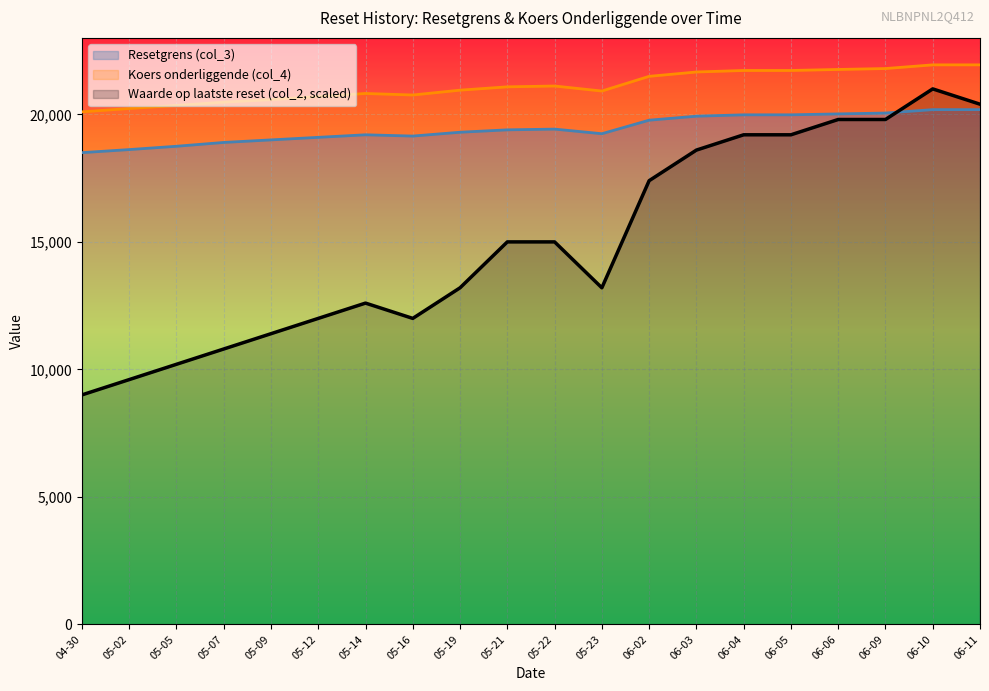

At which label does Waarde op laatste reset (col_2, scaled) reach its minimum?

04-30